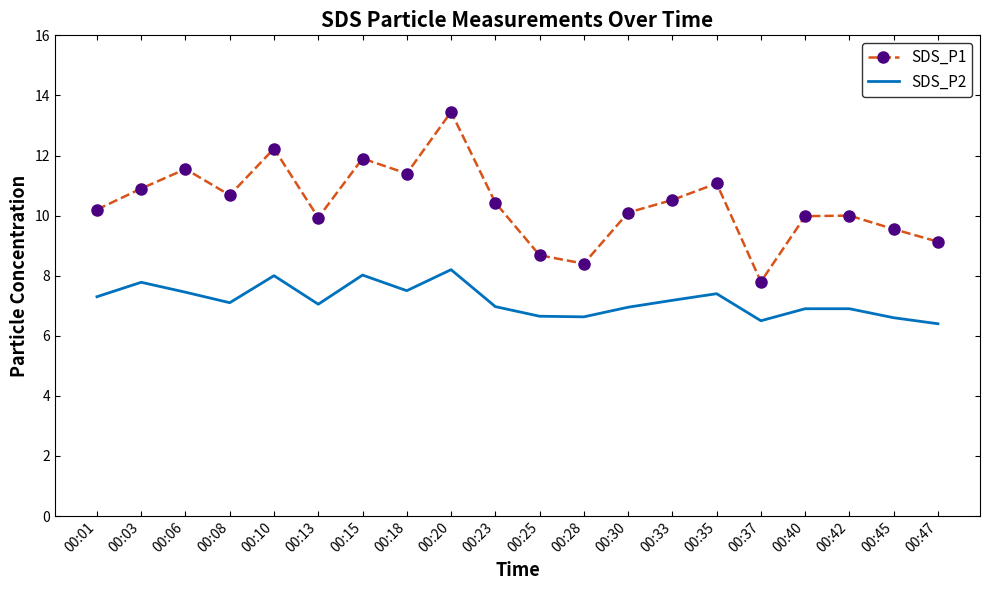

Is the value of SDS_P2 at 00:25 greater than the value of SDS_P1 at 00:42?

No